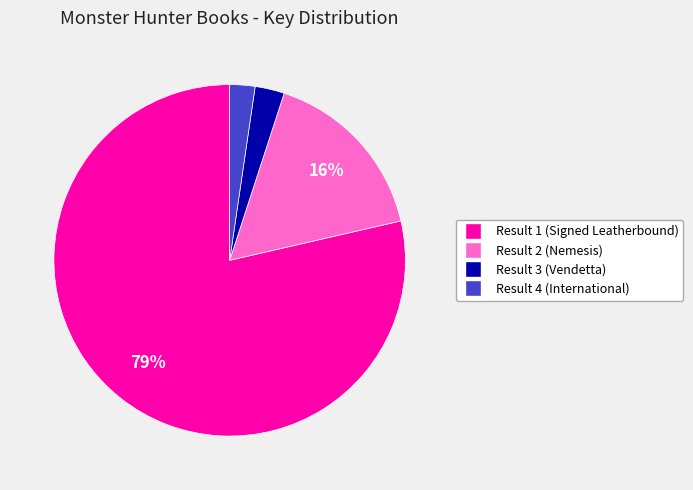

How many slices are in this pie chart?

4